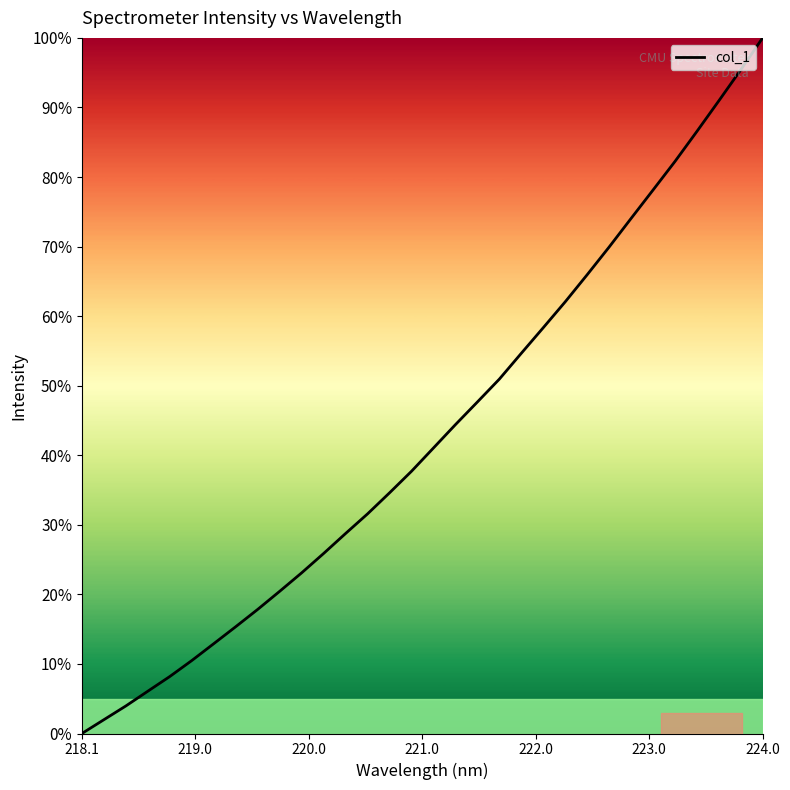

What is the maximum value shown in the chart?

100.0